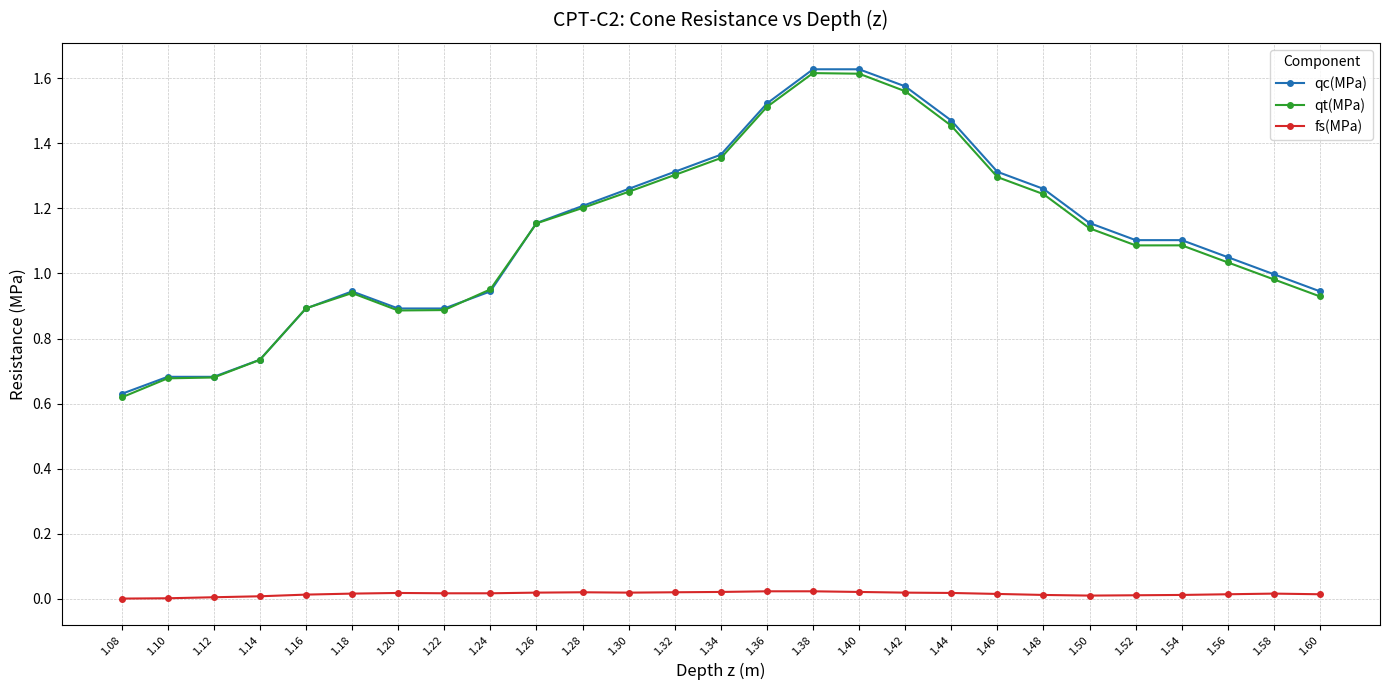

Is the value of qt(MPa) at 1.18 greater than the value of qc(MPa) at 1.56?

No